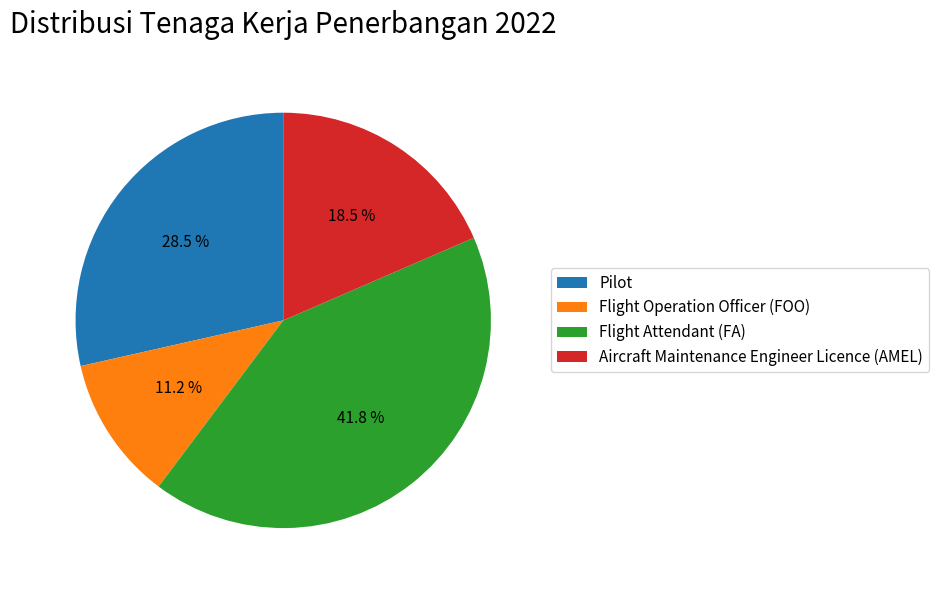

What is the smallest slice in the pie chart?

Flight Operation Officer (FOO)